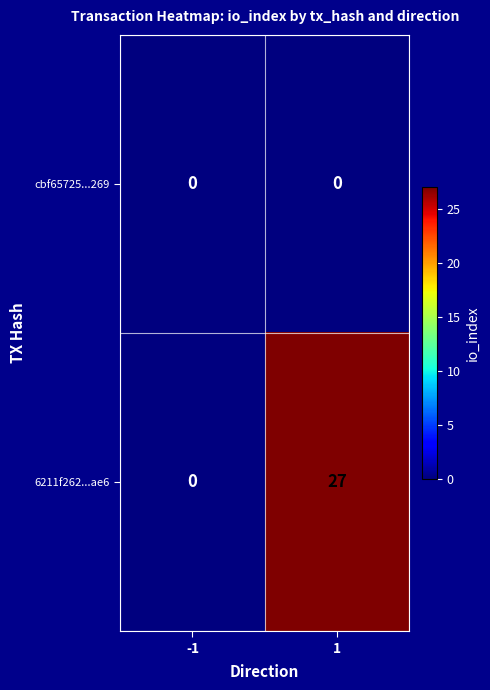

List the series in order of their overall mean, highest first.

6211f262...ae6, cbf65725...269